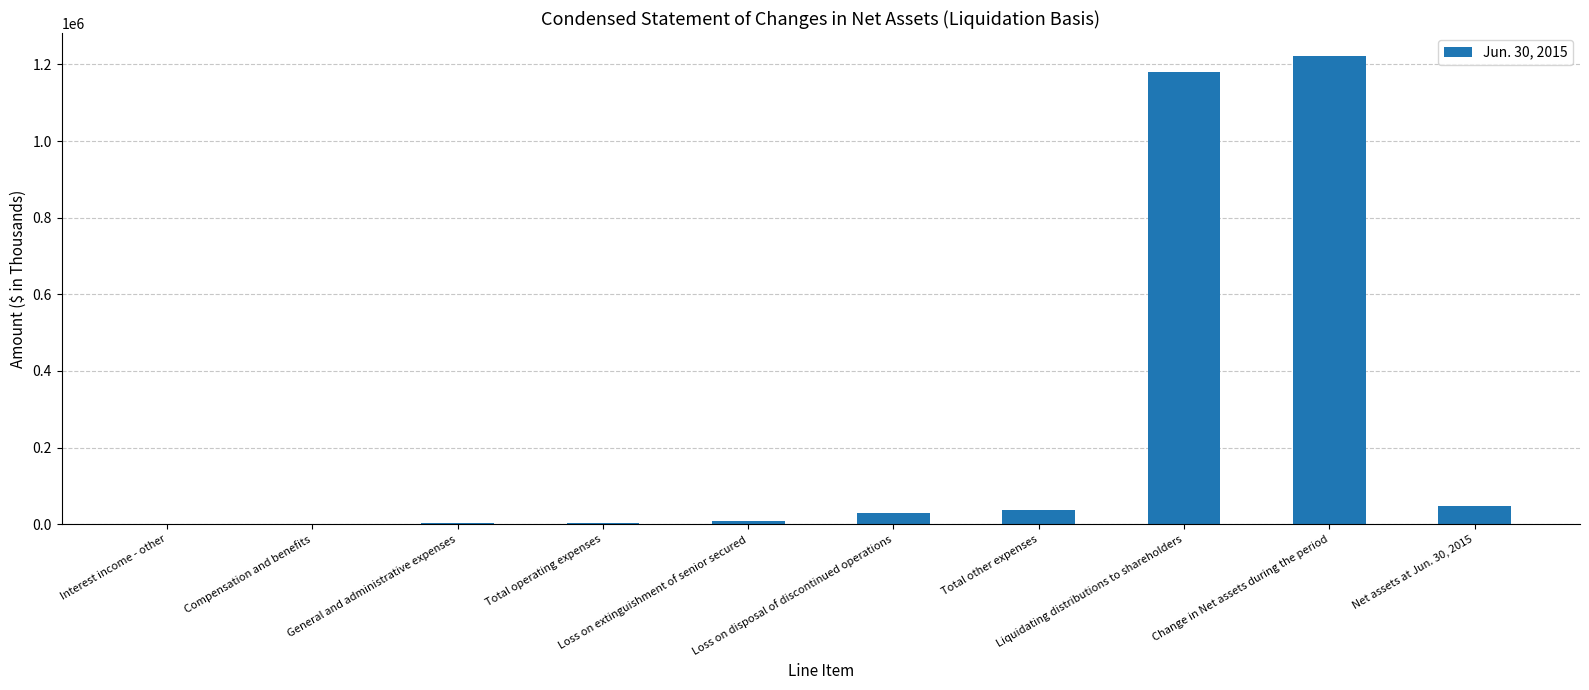

True or false: the data shows 107 at Interest income - other.

True